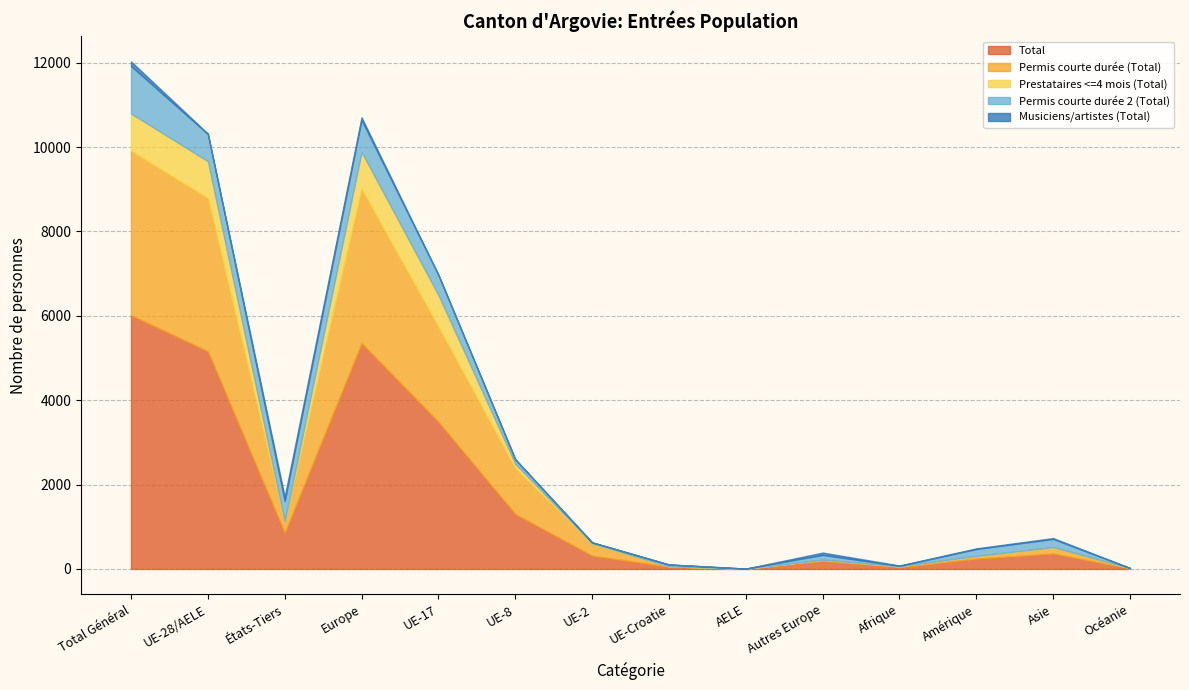

What is the sum of all Permis courte durée 2 (Total) values?

4140